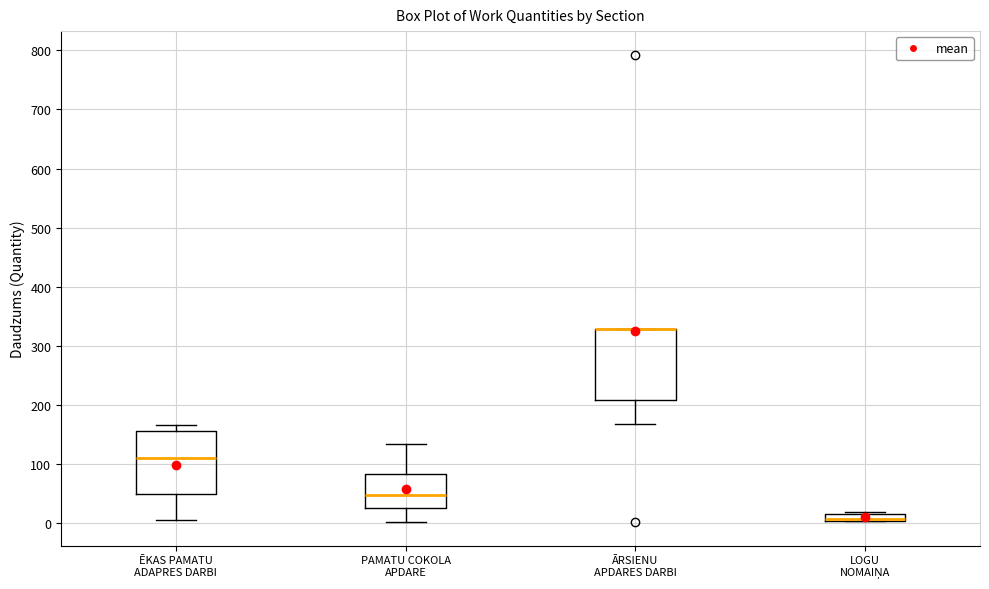

Which box is the tallest, from its lower edge to its upper edge?

ĀRSIENU APDARES DARBI